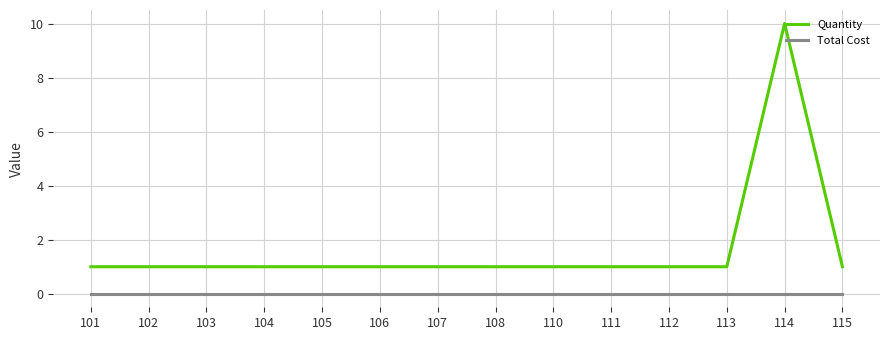

Is the value of Total Cost at 107 greater than the value of Quantity at 107?

No